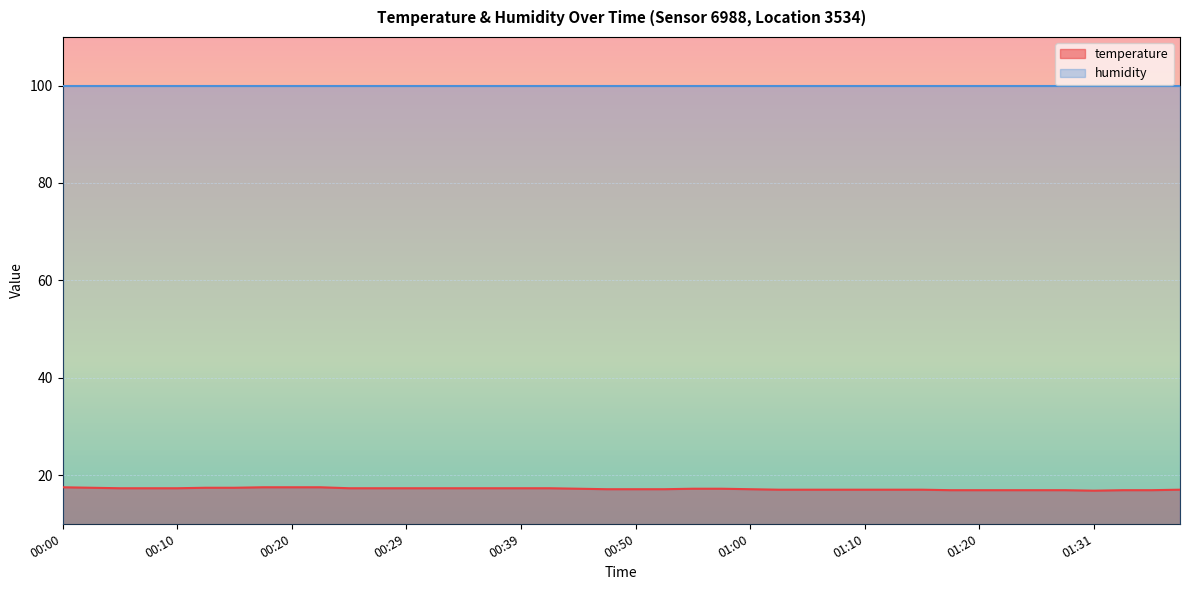

Reading left to right, what are all the values shown in this chart?

17.5	17.4	17.3	17.3	17.3	17.4	17.4	17.5	17.5	17.5	17.3	17.3	17.3	17.3	17.3	17.3	17.3	17.3	17.2	17.1	17.1	17.1	17.2	17.2	17.1	17.0	17.0	17.0	17.0	17.0	17.0	16.9	16.9	16.9	16.9	16.9	16.8	16.9	16.9	17.0